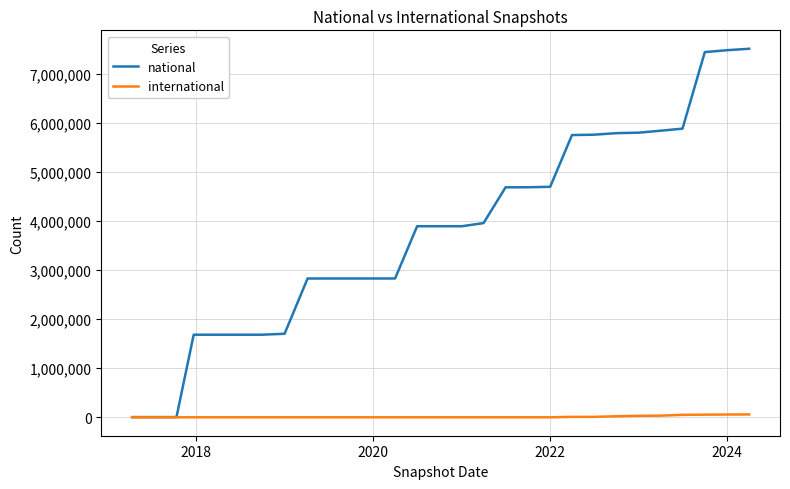

What is the highest value of the national series?

7515066